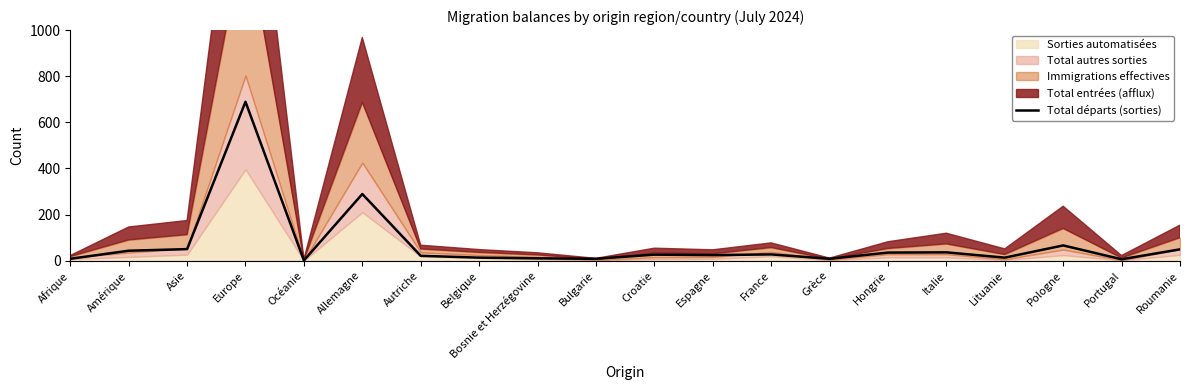

At which label is the value closest to 345?

Allemagne